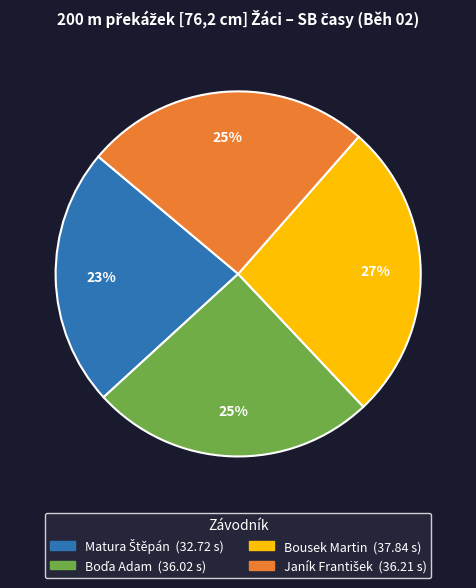

To the nearest percent, what percentage of the pie is Bousek Martin?

27%